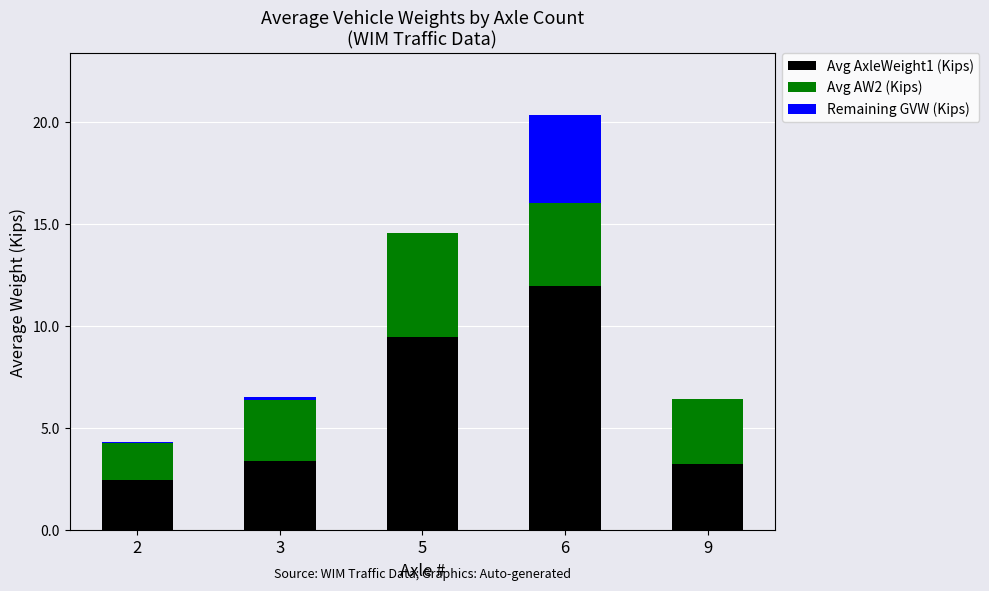

Which category has the highest value in the Avg AxleWeight1 (Kips) series?

6